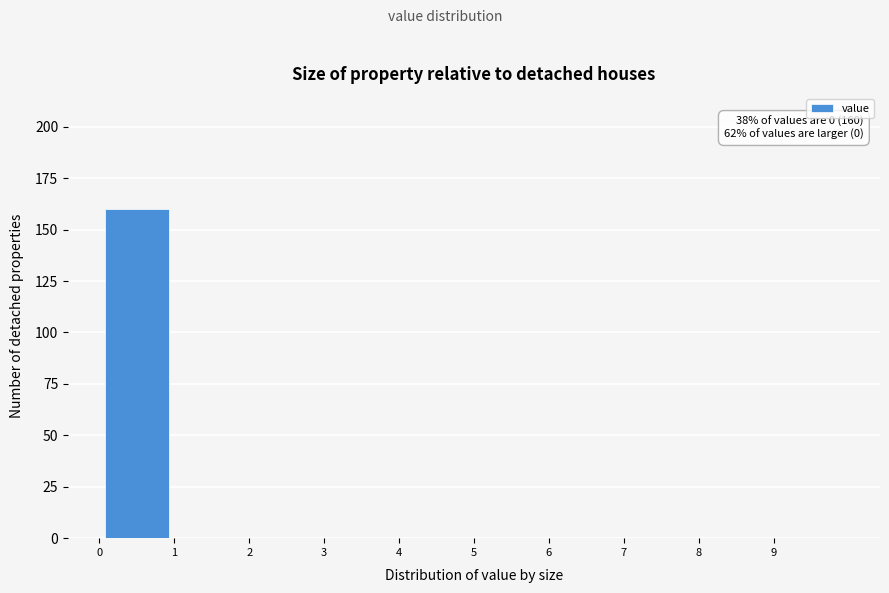

Which range on the x-axis has the tallest bar?

0 to 1